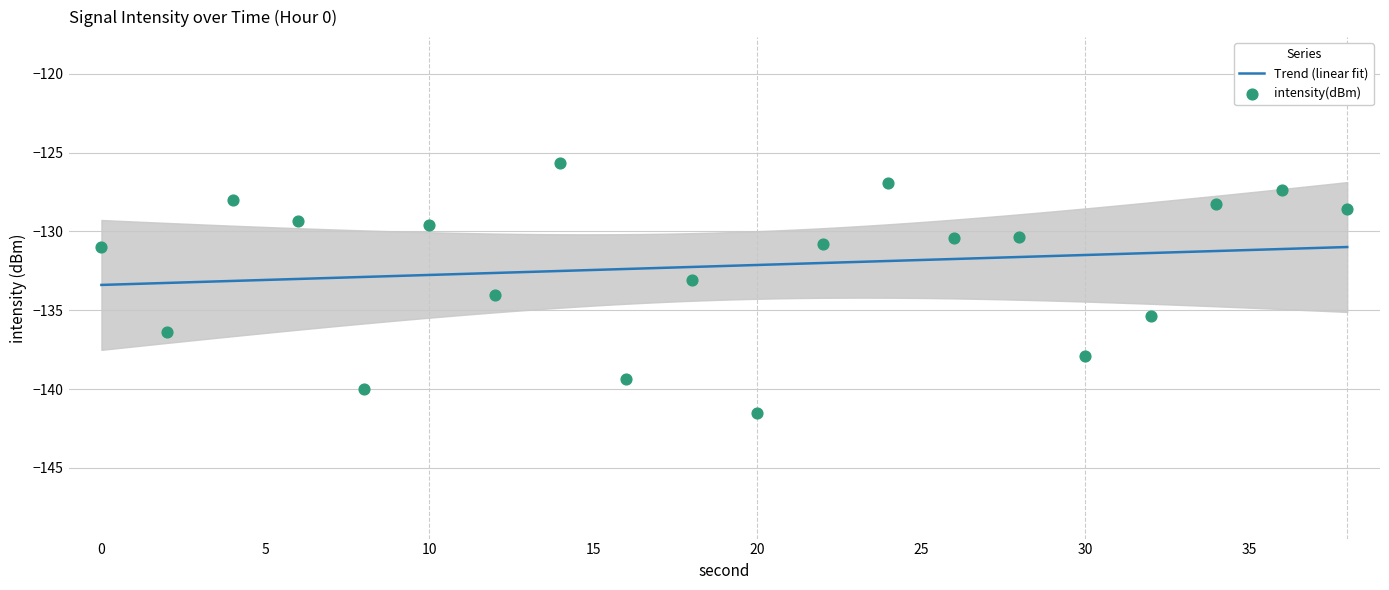

Between 30 and 4, which is larger?

4